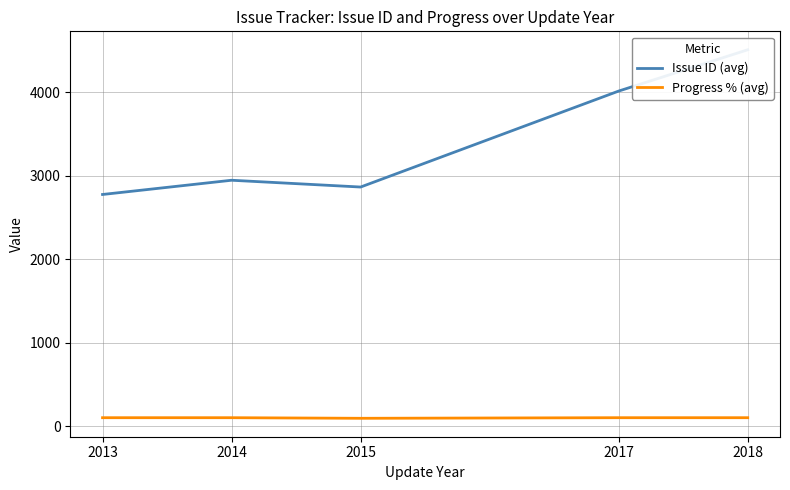

True or false: Progress % (avg) and Issue ID (avg) intersect in this chart.

False